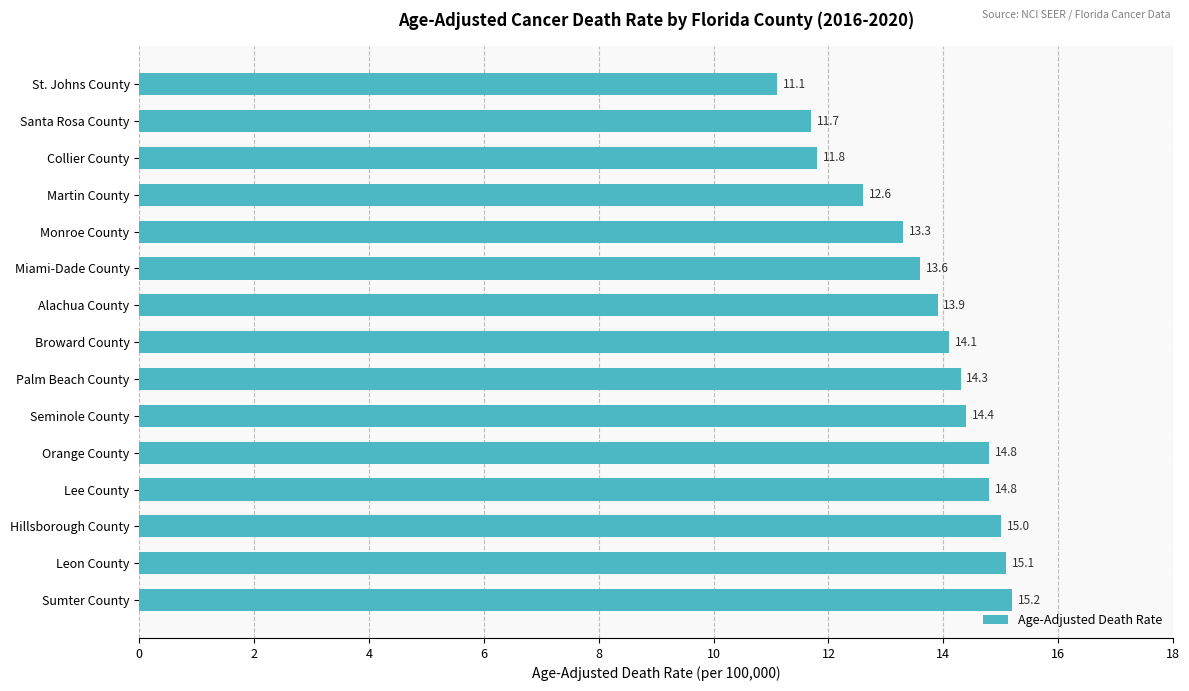

Between Santa Rosa County and Monroe County, which is larger?

Monroe County